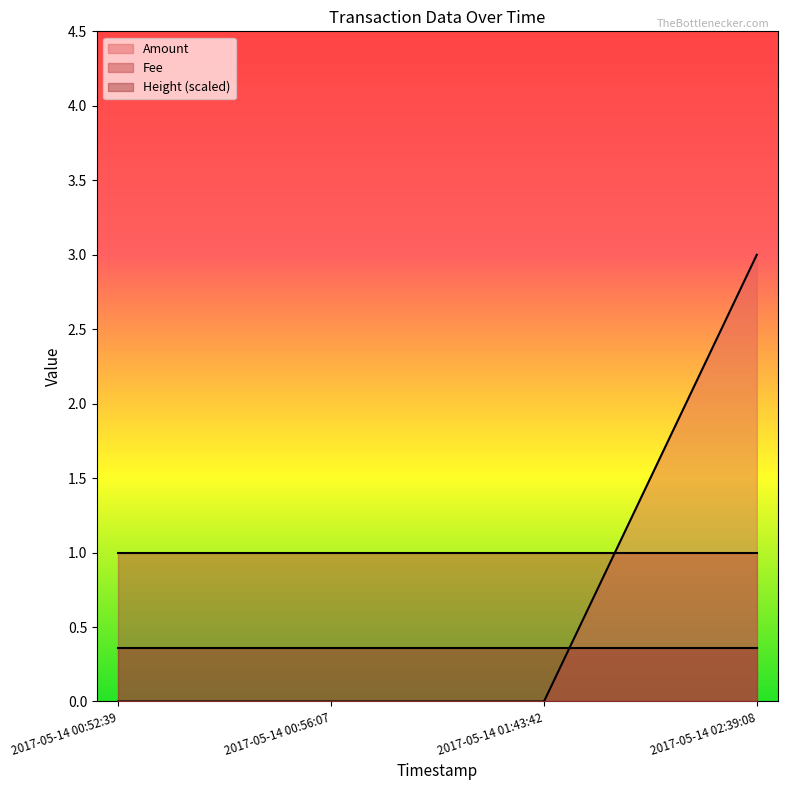

Does the chart display data point markers on the line(s)?

No